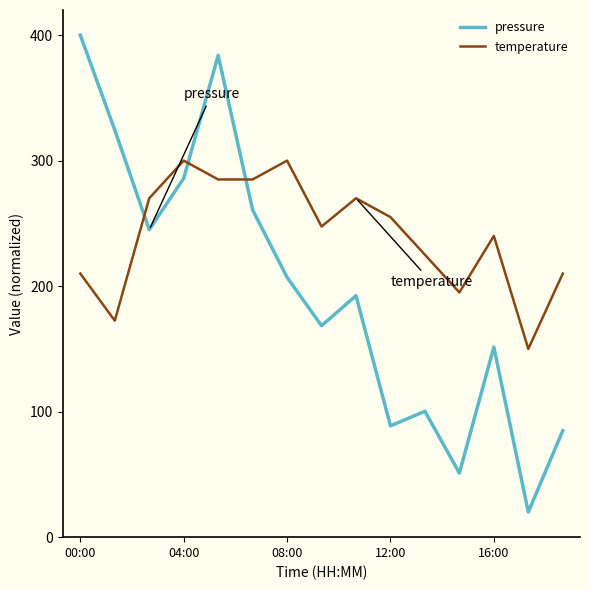

Which series has the largest total across all categories?

temperature